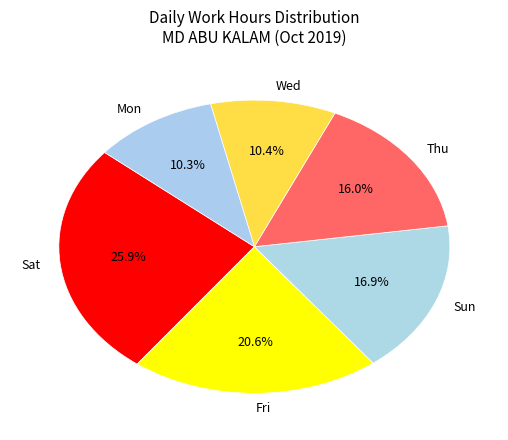

How much of the chart is everything except Wed?

89.6%